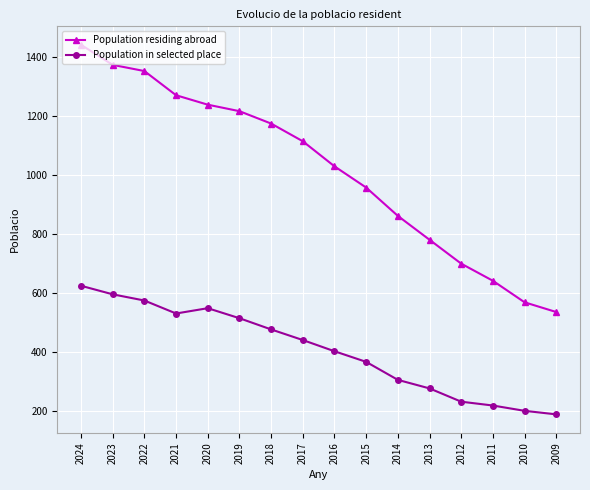

Reading right to left, transcribe all the data shown in this chart.

Population residing abroad: 536	569	642	700	781	862	958	1030	1115	1175	1217	1239	1271	1353	1374	1442
Population in selected place: 189	201	219	232	277	306	367	403	441	477	515	549	531	575	596	625